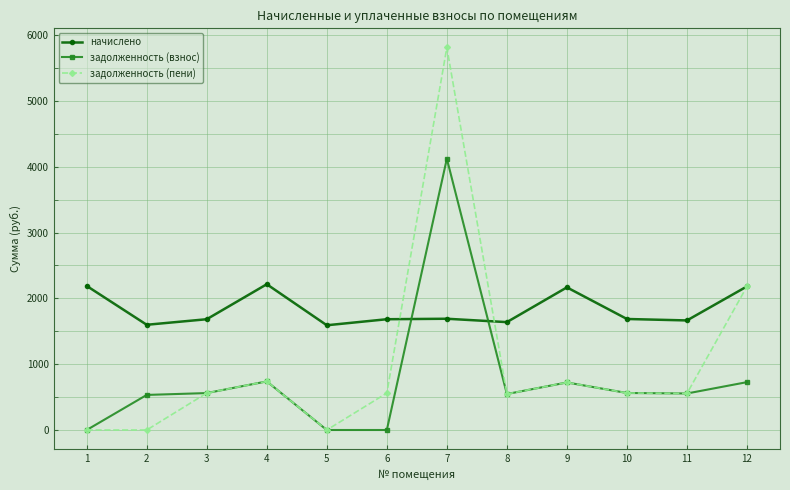

What is the highest value of the задолженность (взнос) series?

4120.9